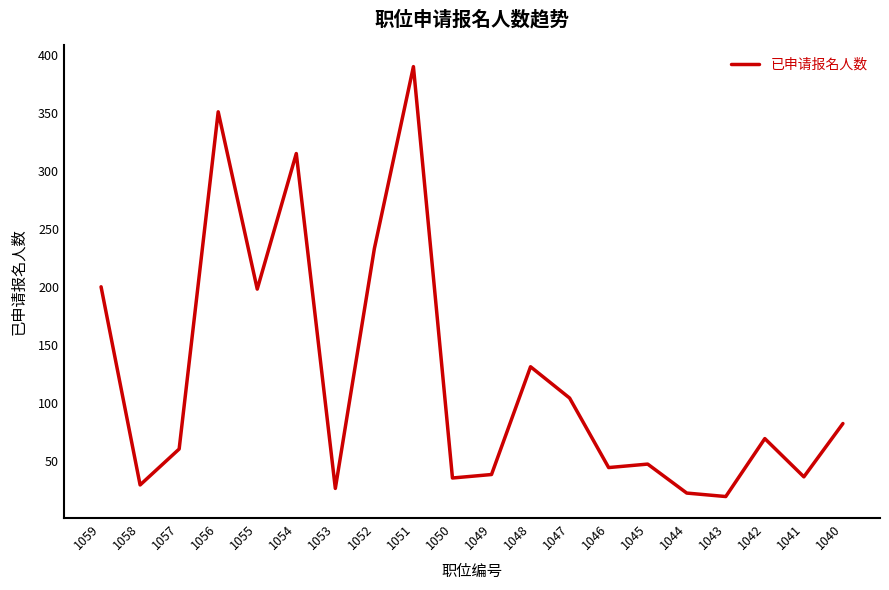

At which category does the chart reach its peak across all series?

1051